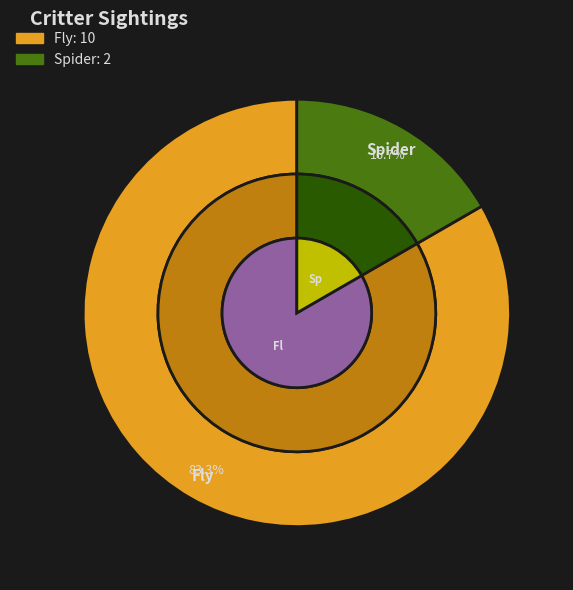

What is the total percentage of Spider and Fly?

100.0%